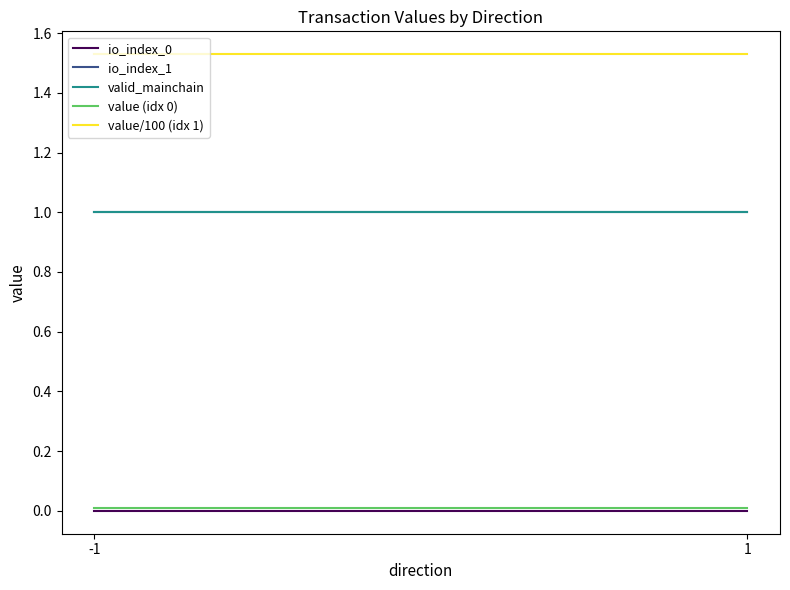

At how many categories does at least one series exceed 0?

2